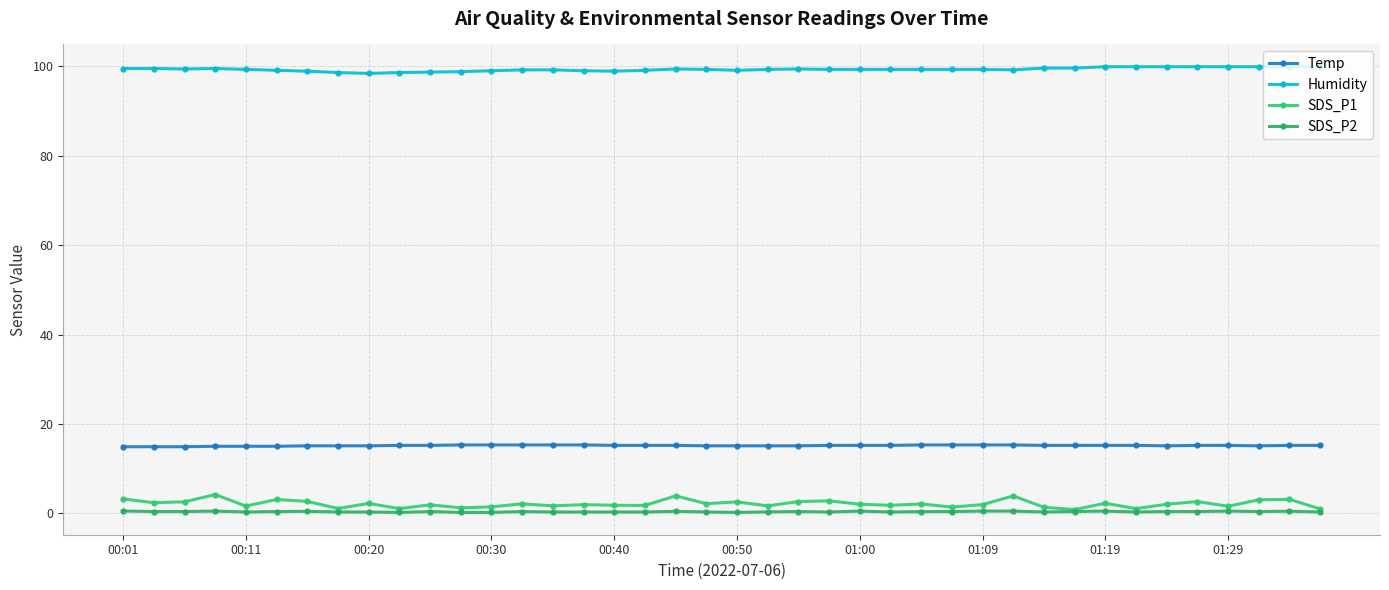

In Humidity, how many points are higher than both neighbors (excluding endpoints)?

3